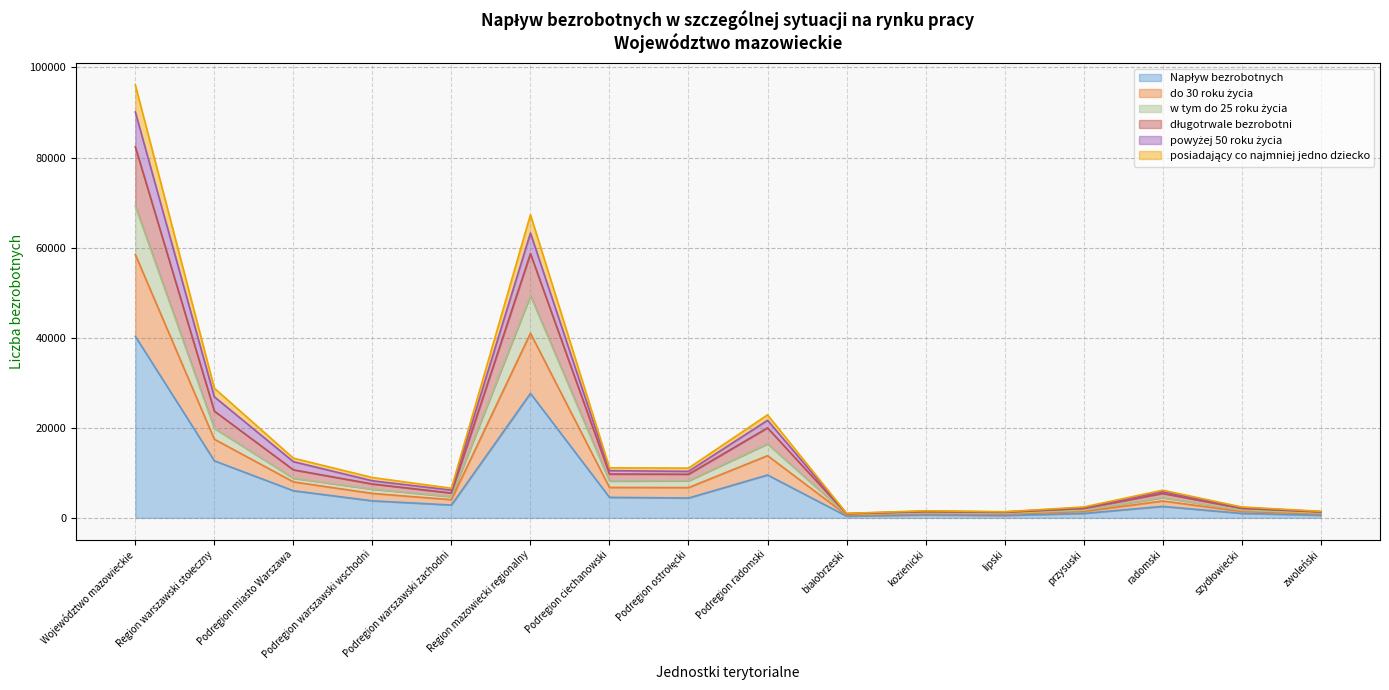

True or false: powyżej 50 roku życia has a value of 1573 at kozienicki.

True